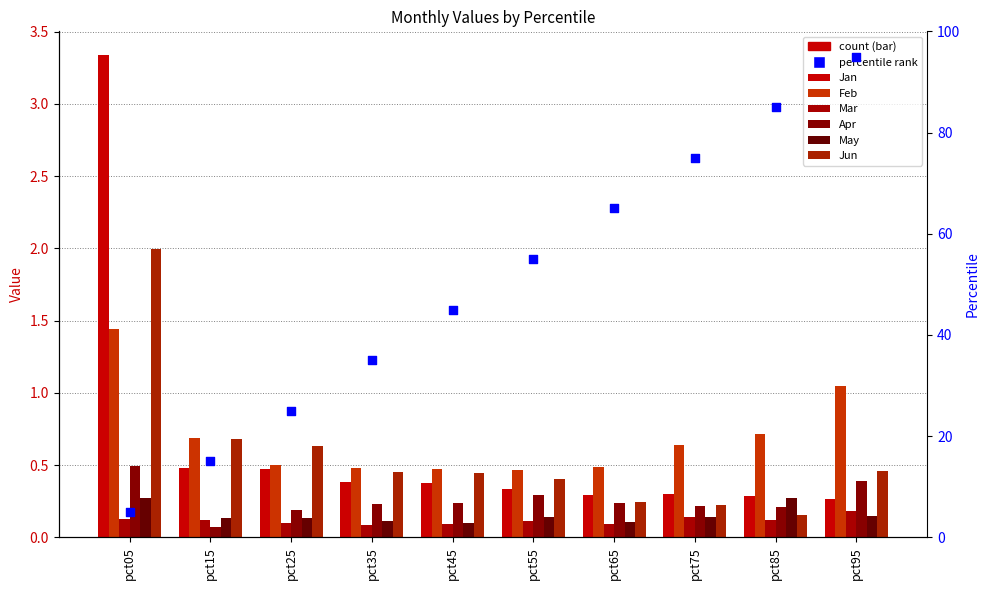

Which series contains the lowest Y value?

Apr